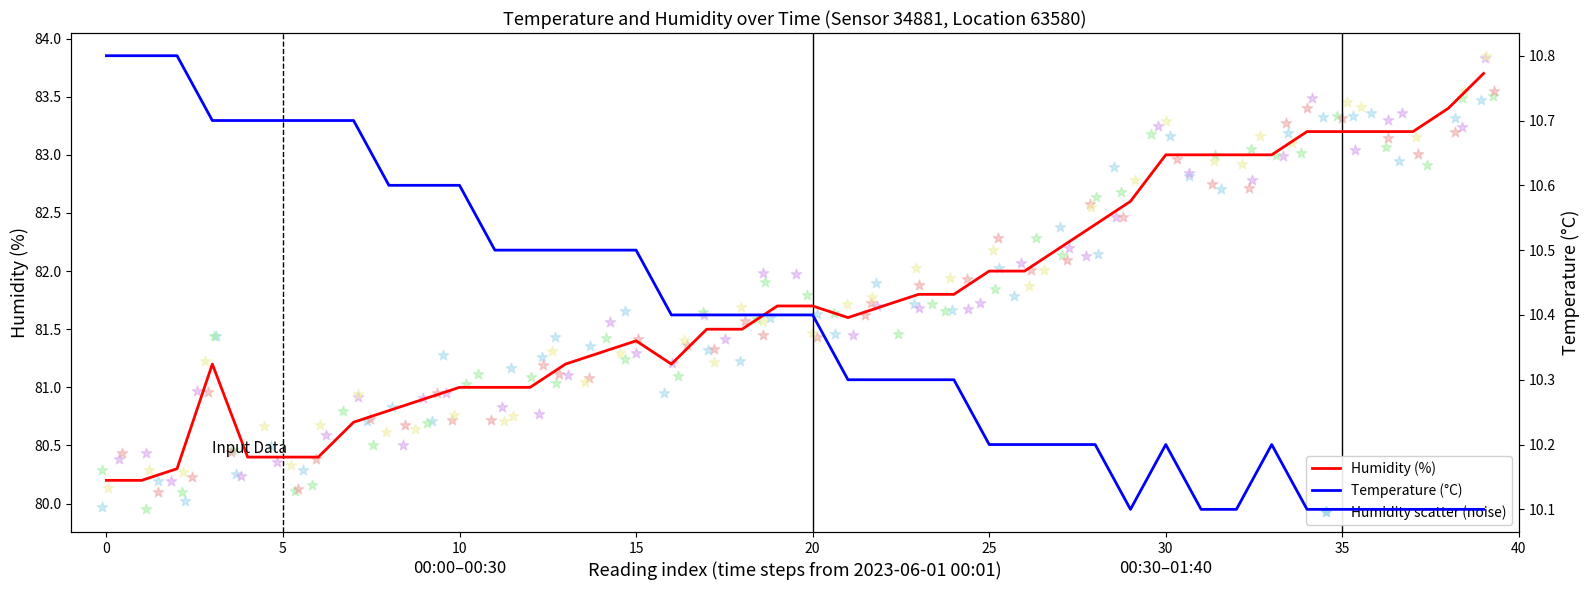

Which series reaches the minimum Y coordinate?

Temperature (°C)